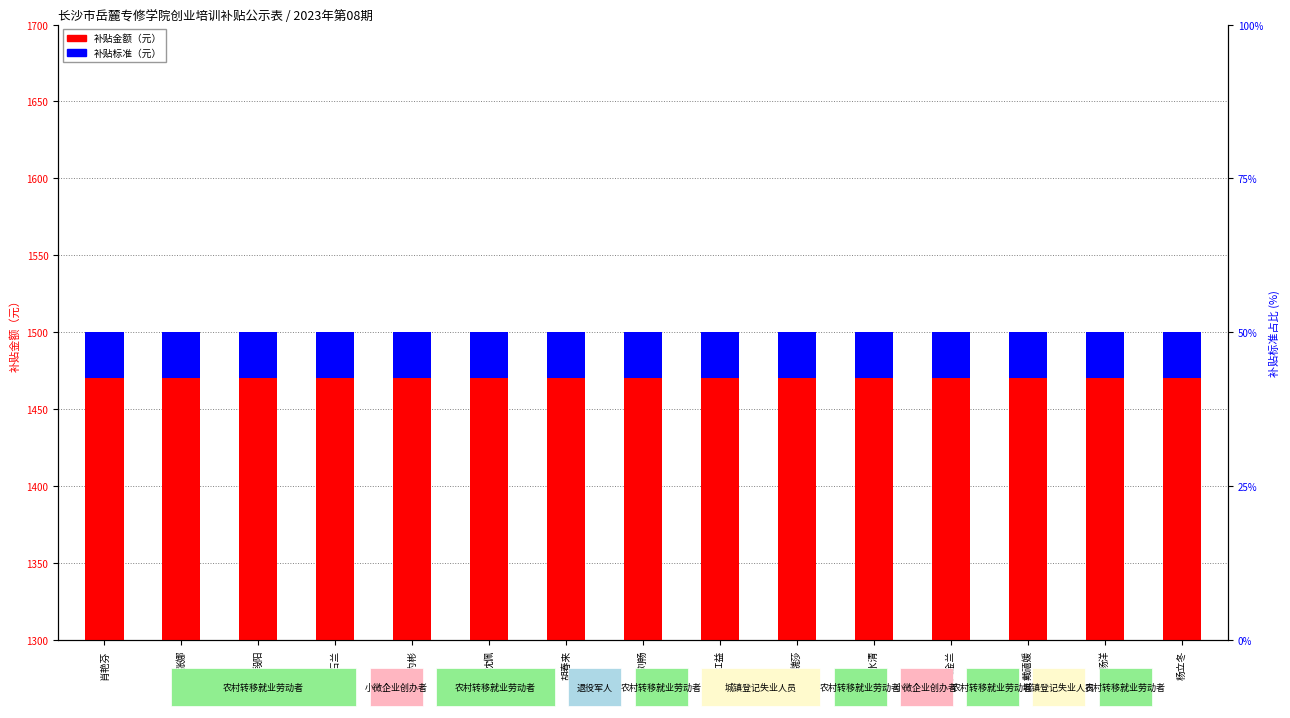

How many bars are there in each group?

2